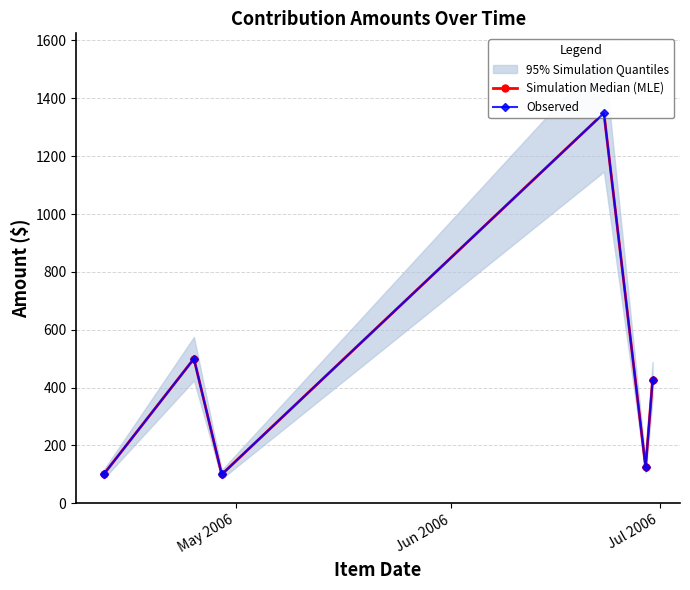

List the series in order of their peak value, highest first.

Simulation Median (MLE), Observed